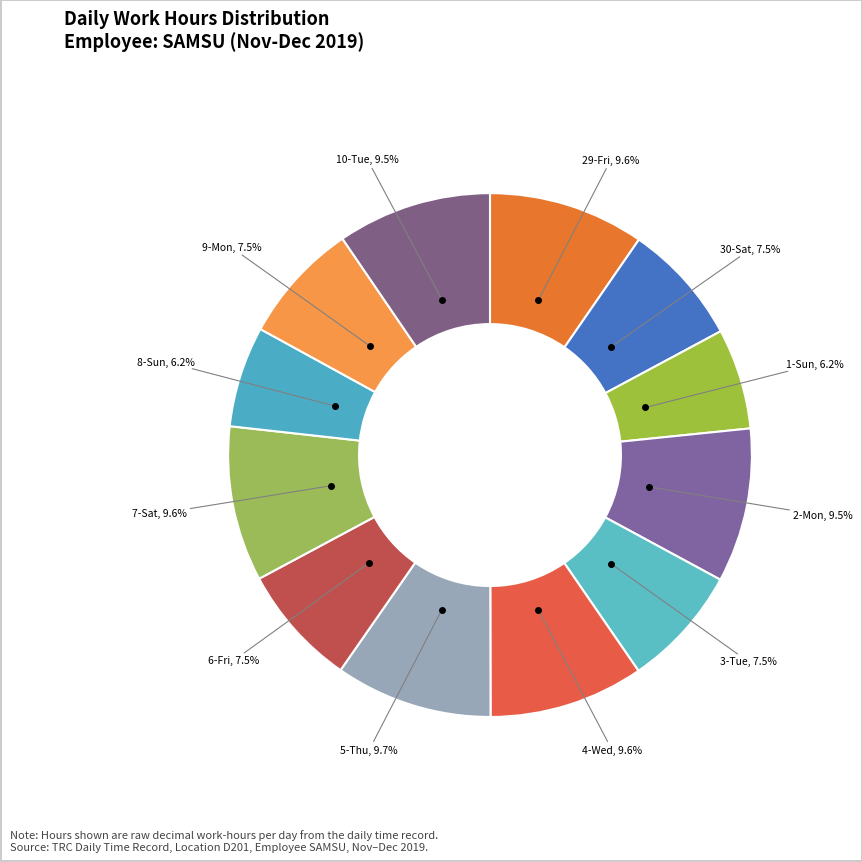

Is there any slice that represents more than half of the pie?

No